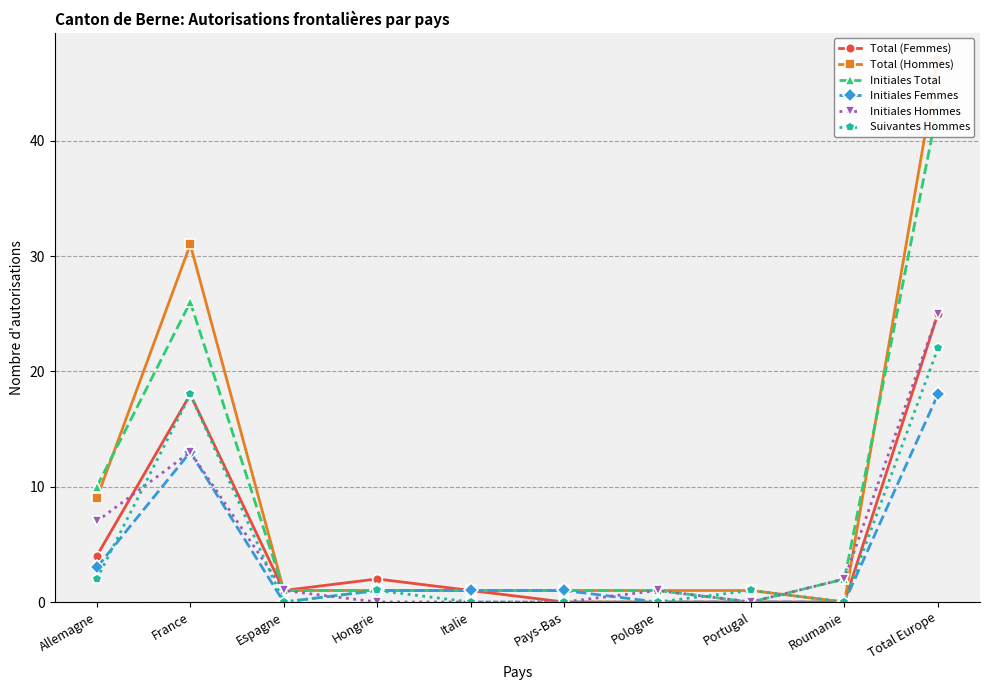

Where does the Initiales Total series first go above 1?

Allemagne